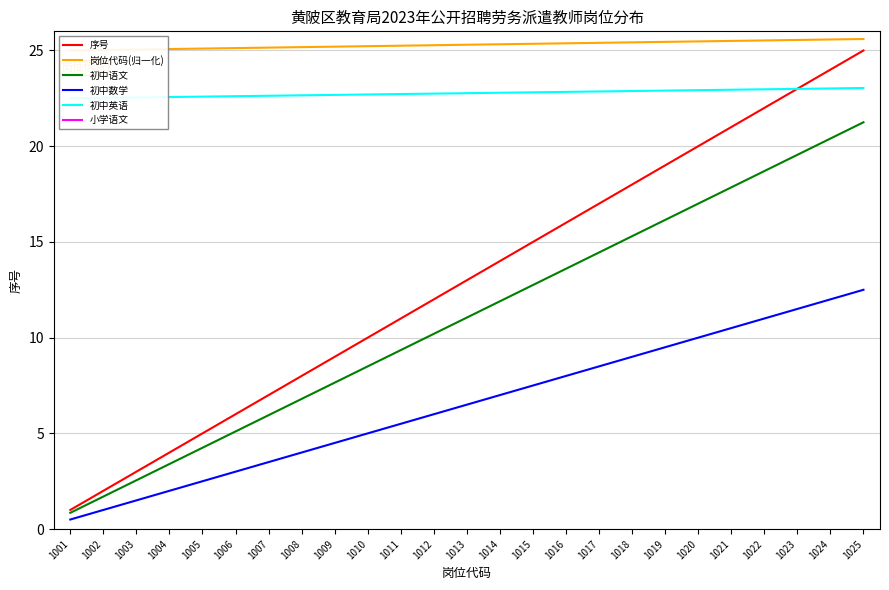

True or false: 岗位代码(归一化) has a value of 25.0 at 1001.

True